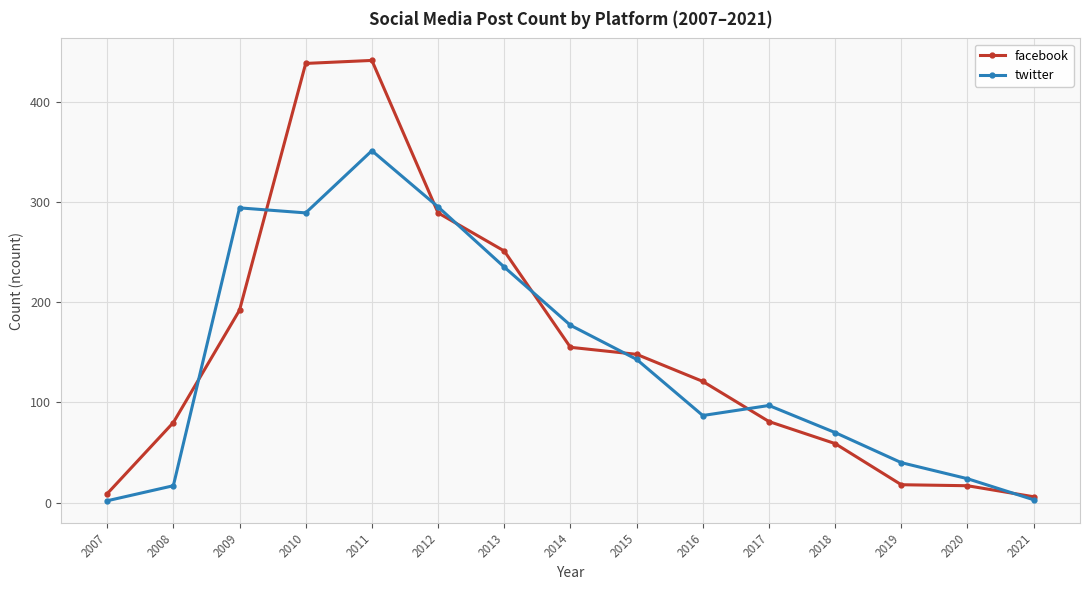

At 2009, list the series in order from smallest to largest.

facebook, twitter